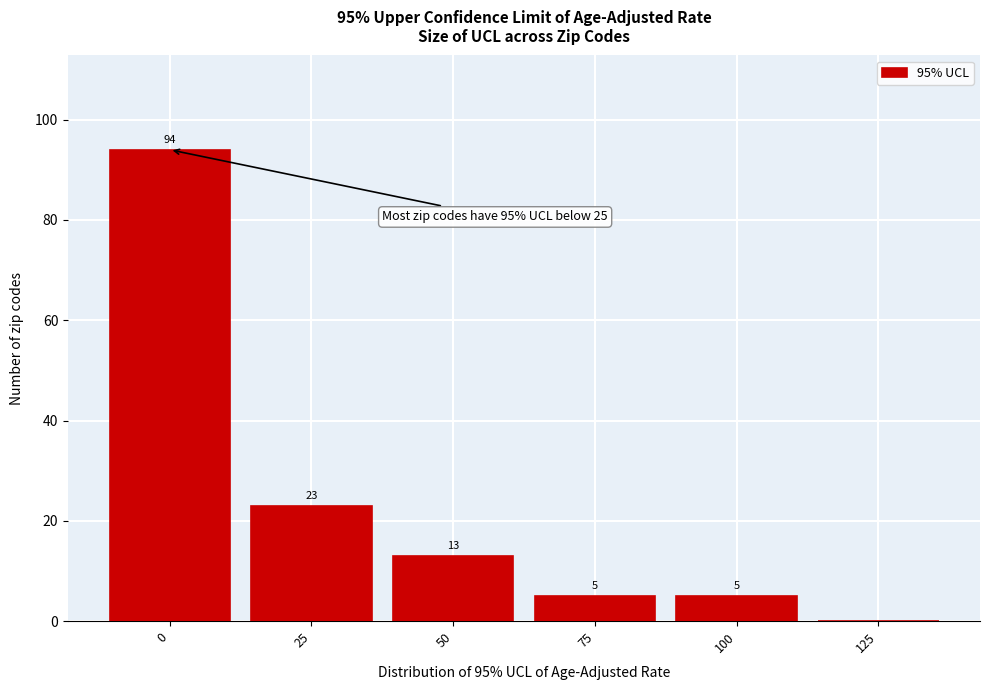

Reading left to right, list all the values displayed in this chart.

0=94	25=23	50=13	75=5	100=5	125=0